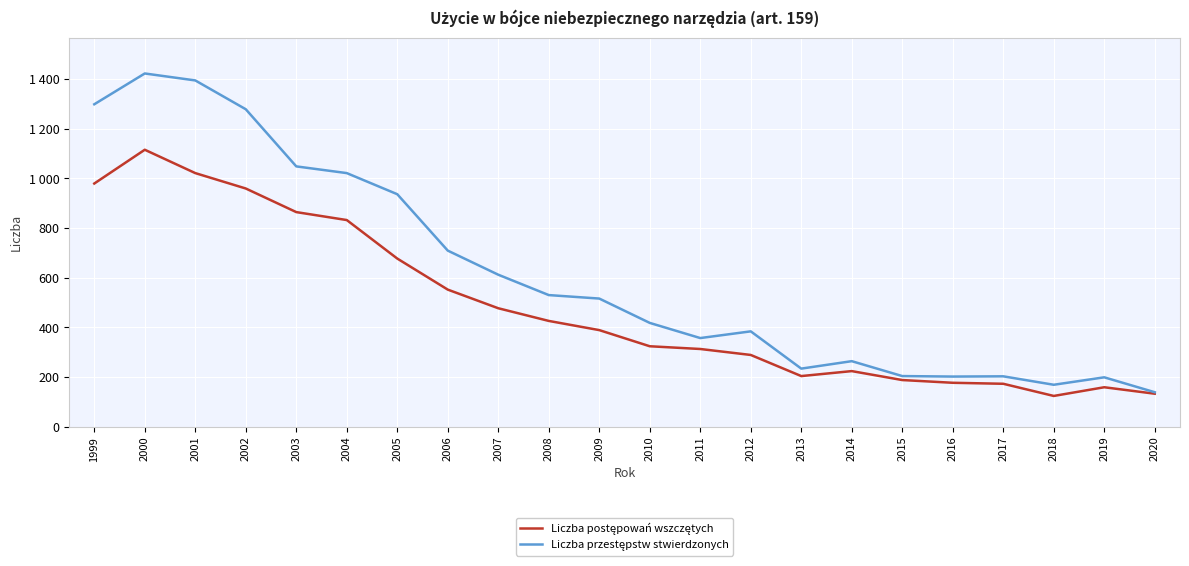

The Liczba przestępstw stwierdzonych series shows 204 at 2015. True or false?

True